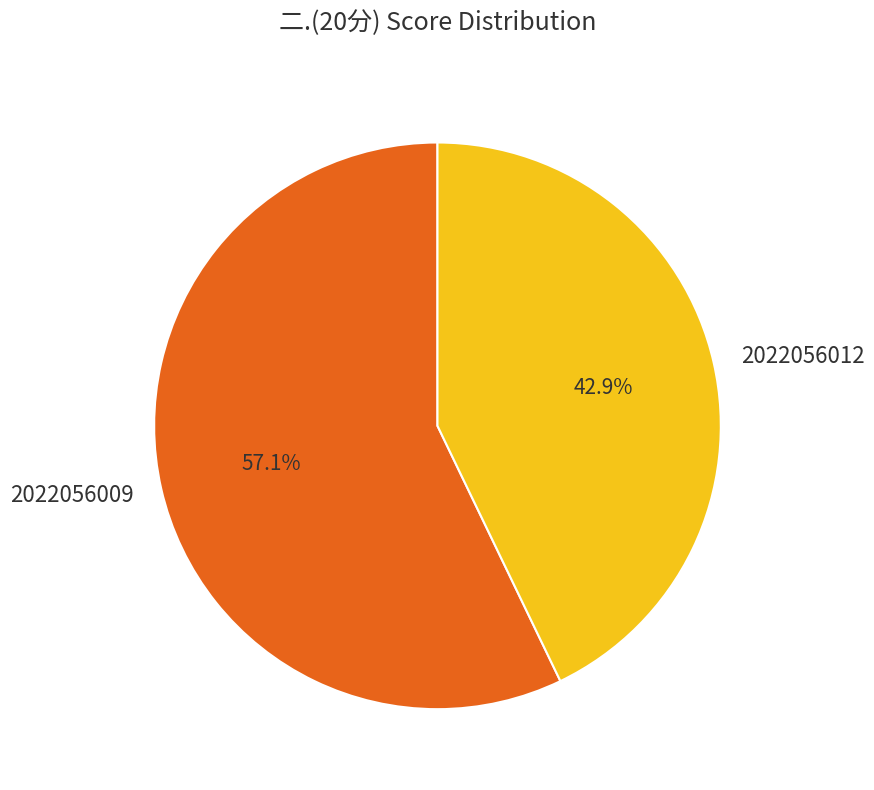

Is it true that 2022056012 is 31% of the pie?

False